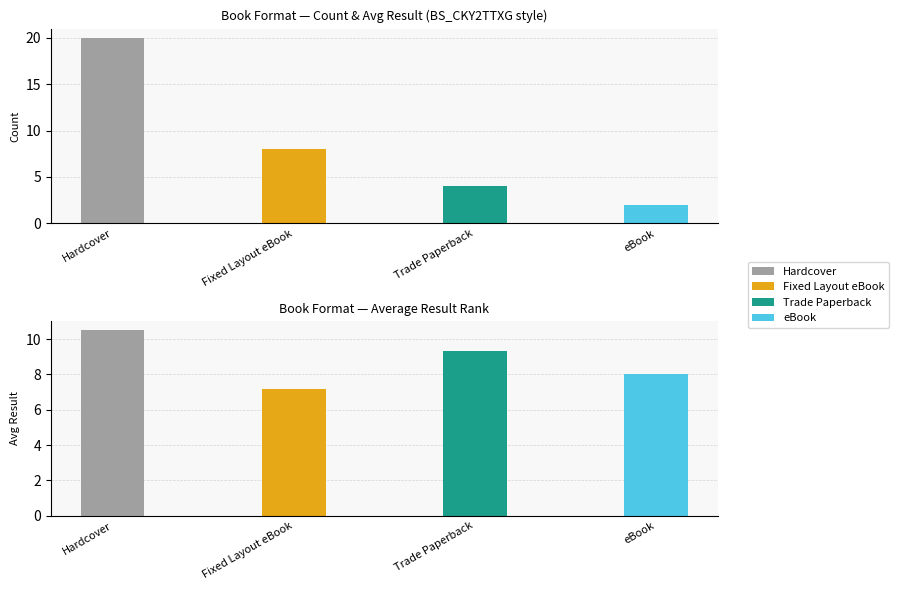

Between Trade Paperback and eBook, which series saw the biggest shift?

Avg Result